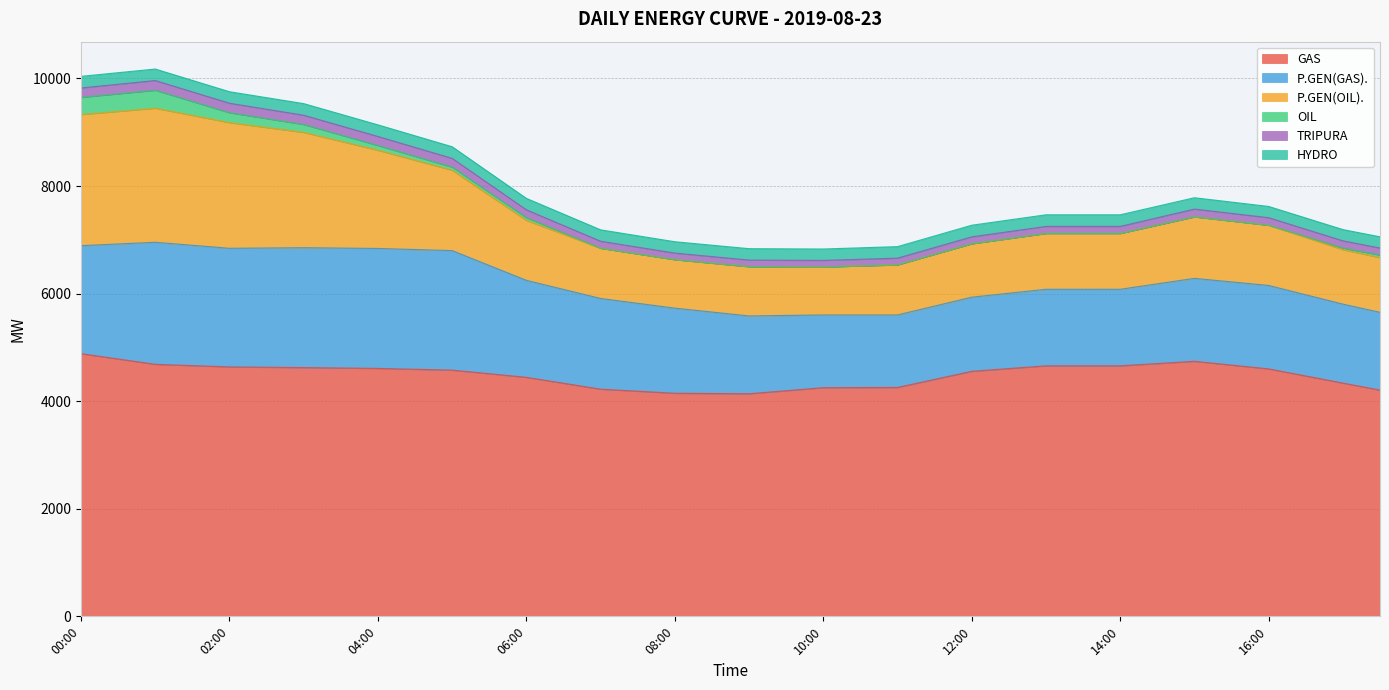

Is it true that TRIPURA equals 1857.4 at 16:00?

False